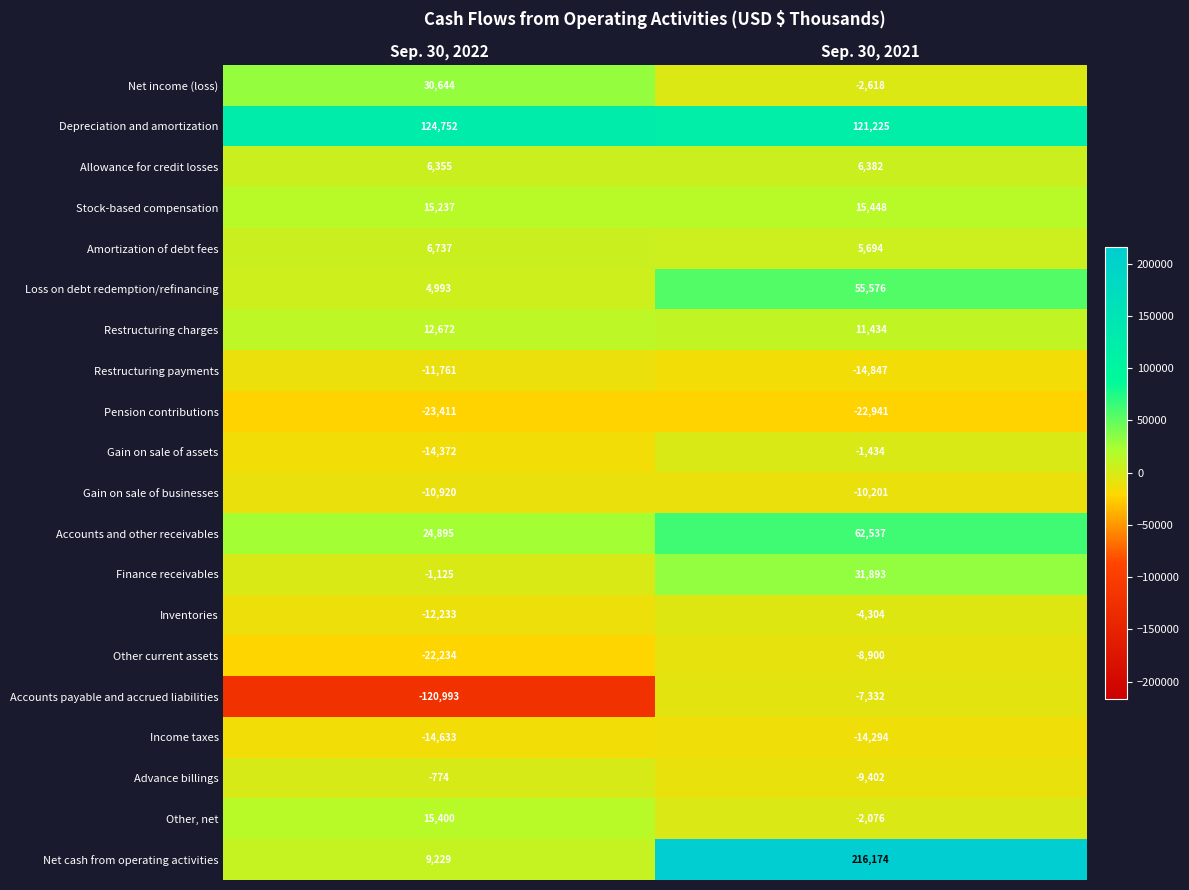

At how many categories does at least one series exceed 176520?

1